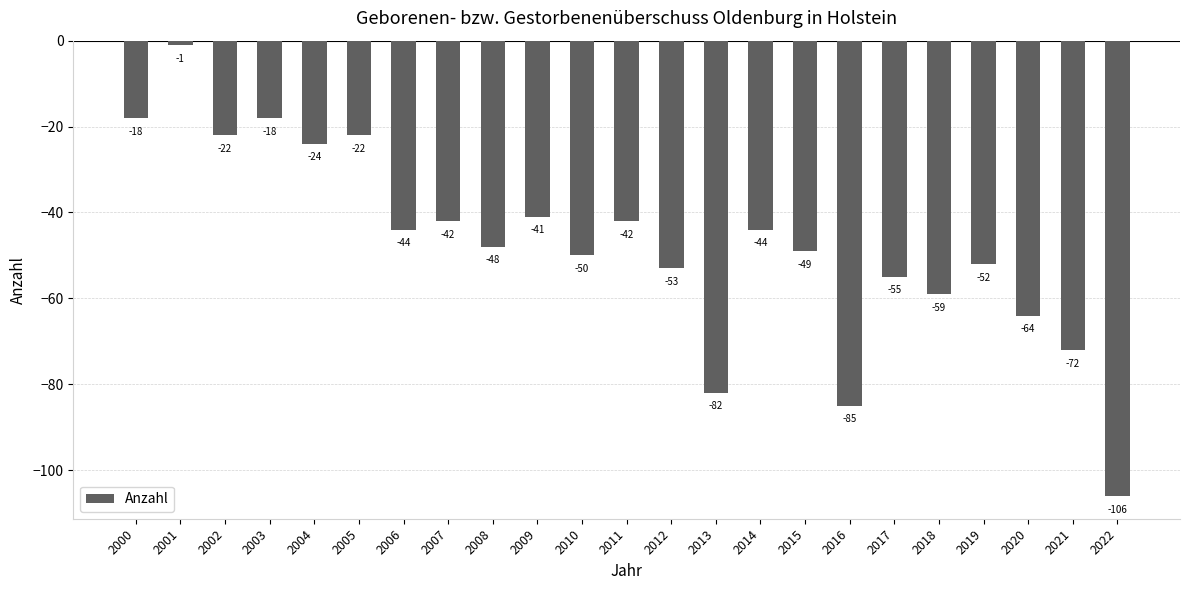

Does the chart contain stacked bars?

No